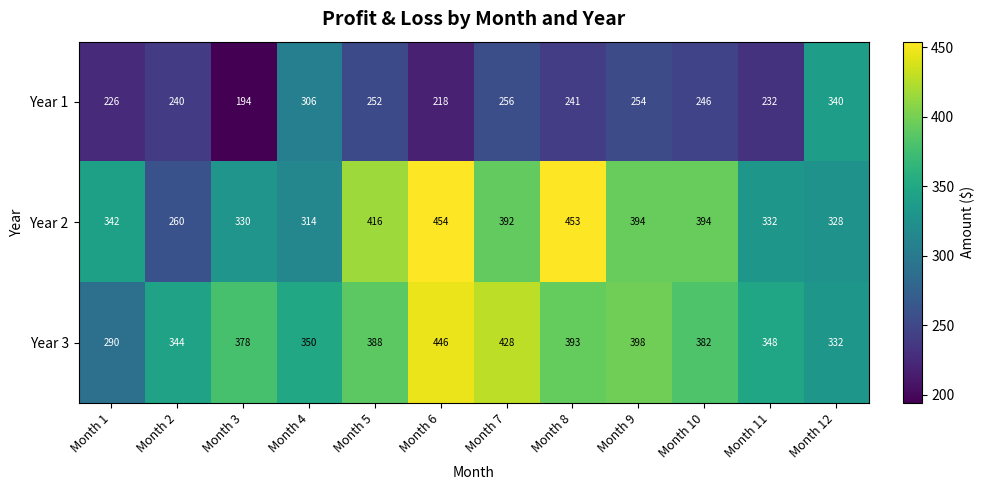

What is the difference between the highest and lowest values at Month 11?

116